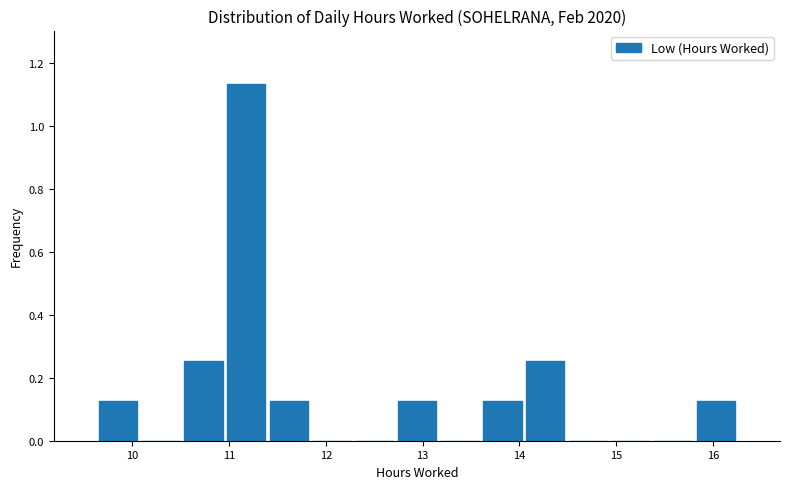

How tall is the bar that spans 15.8 to 16.3 on the x-axis? Neither the bar edges nor the heights are printed on the chart, so give them approximately, as read against the axes.

0.12